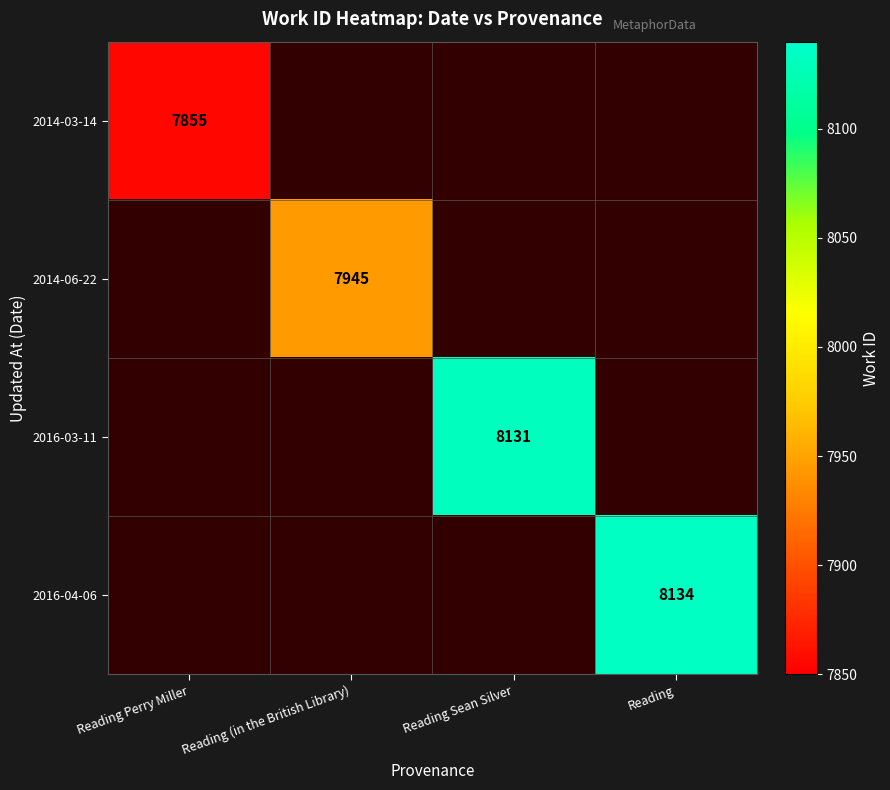

True or false: 2014-06-22 has a value of 7945 at Reading (in the British Library).

True